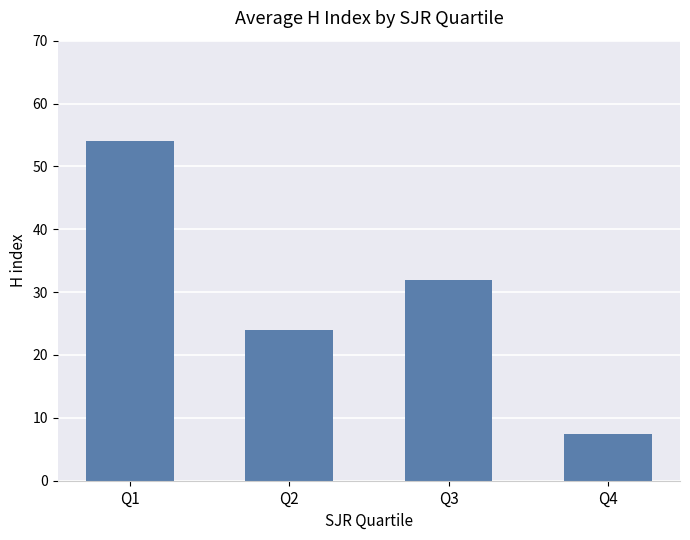

Rank the categories by value from lowest to highest.

Q4, Q2, Q3, Q1